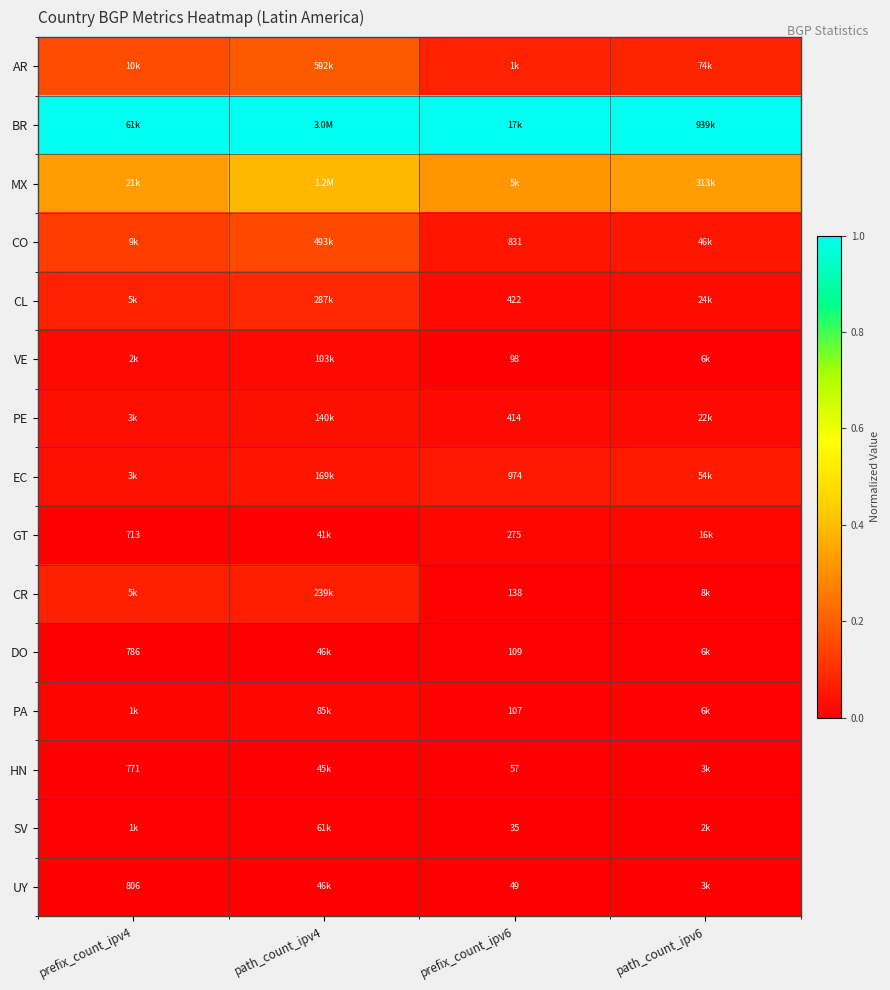

List the series in order of their peak value, lowest first.

HN, UY, DO, SV, GT, PA, VE, PE, EC, CR, CL, CO, AR, MX, BR